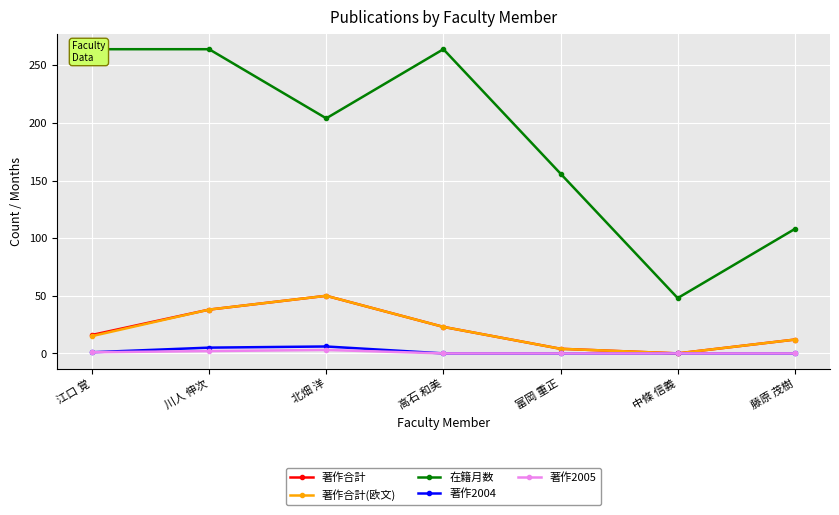

Is this an area chart (filled region under the line)?

No